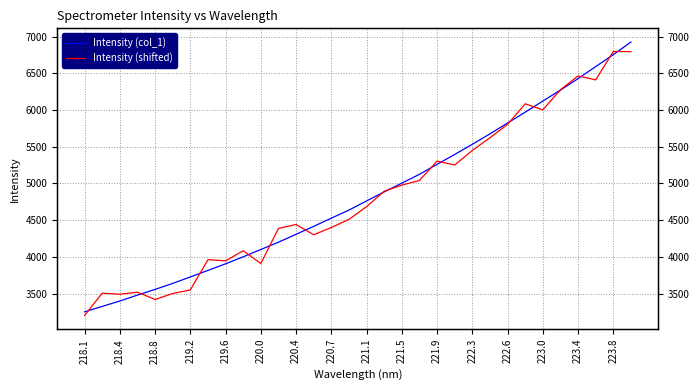

The value of Intensity (shifted) at 218.8 is 4665.2. True or false?

False